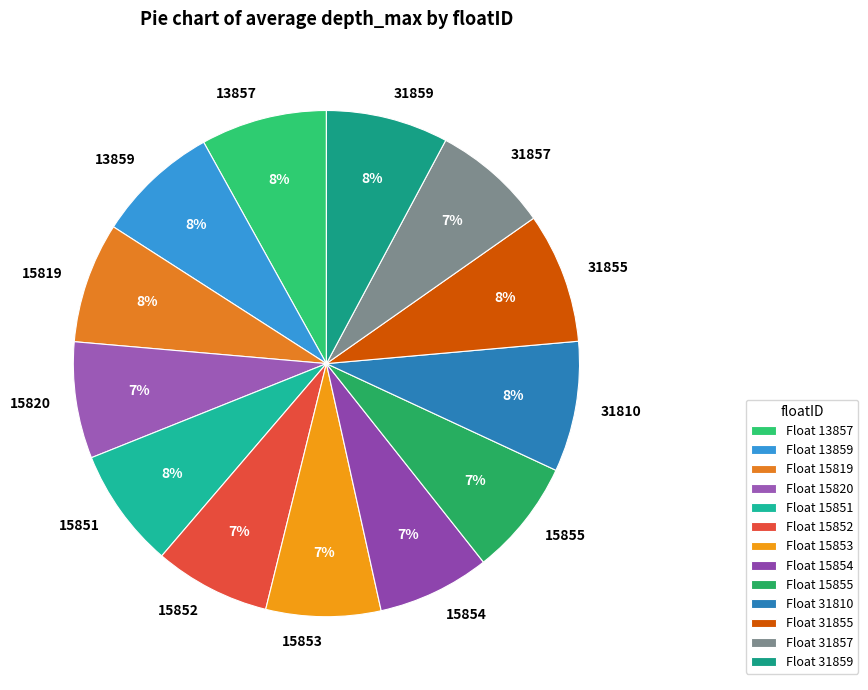

True or false: 15855 accounts for 1% of the total.

False